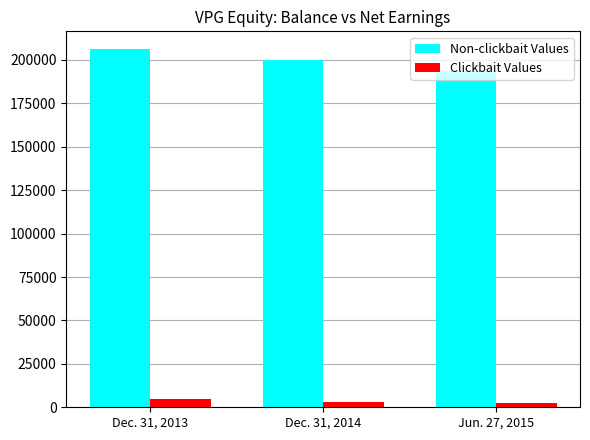

What is the label of the 2nd bar from the right?

Dec. 31, 2014